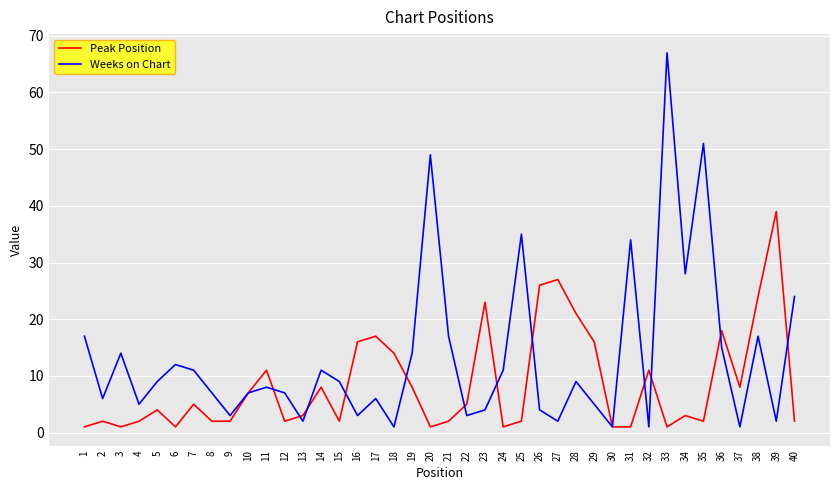

Which series changed the most between 2 and 29?

Peak Position